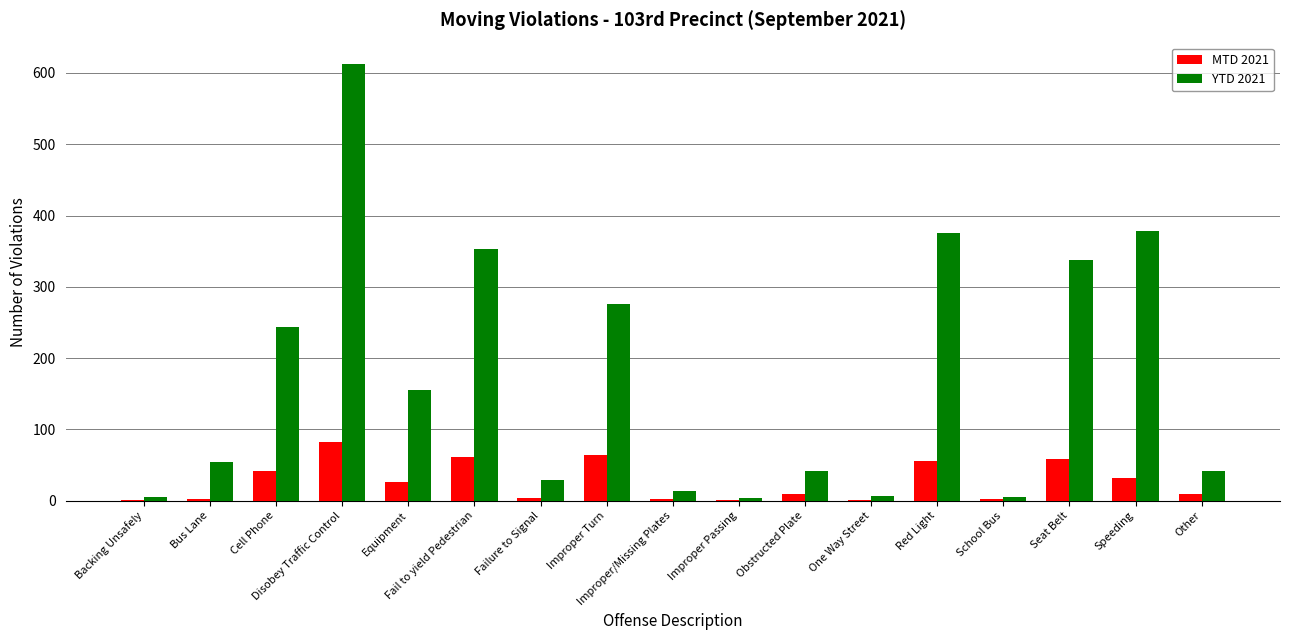

At which category is the sum across all series the highest?

Disobey Traffic Control